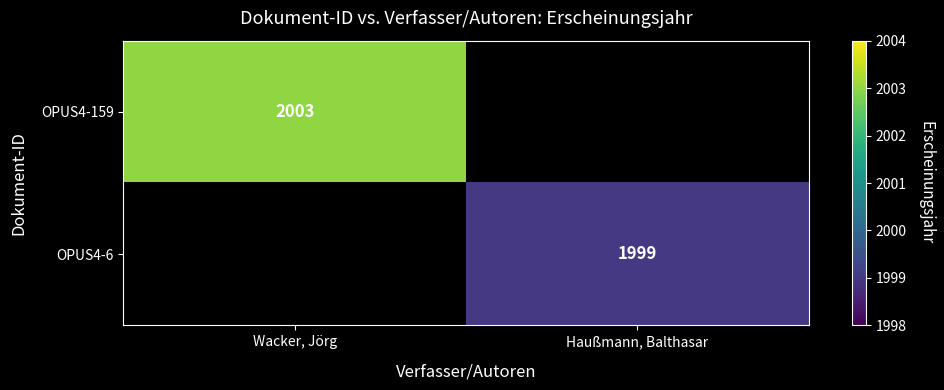

True or false: OPUS4-6 has a value of 558 at Haußmann, Balthasar.

False